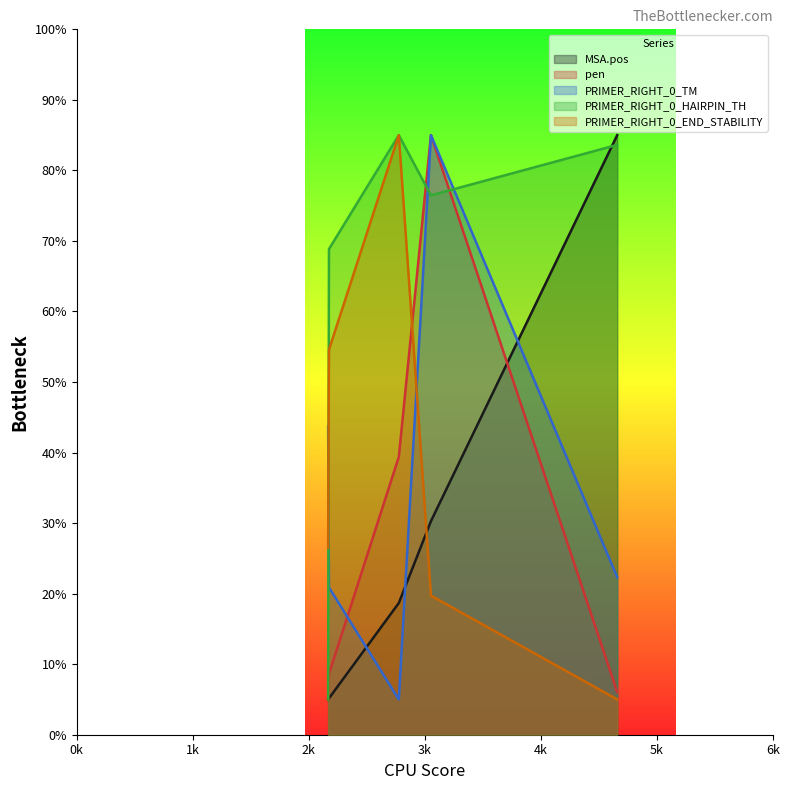

What are all the series names shown in the legend?

MSA.pos, pen, PRIMER_RIGHT_0_TM, PRIMER_RIGHT_0_HAIRPIN_TH, PRIMER_RIGHT_0_END_STABILITY